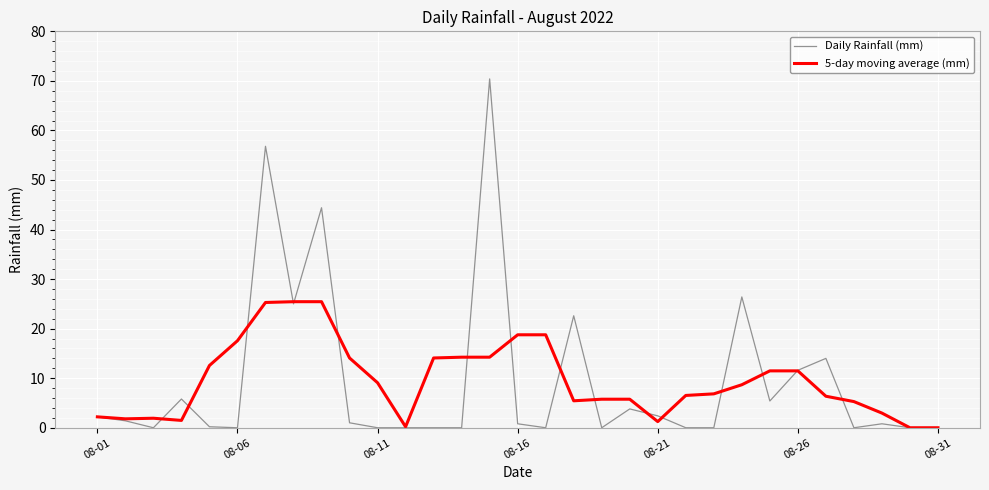

What is the difference between the maximum and minimum values in the 5-day moving average (mm) series?

25.4